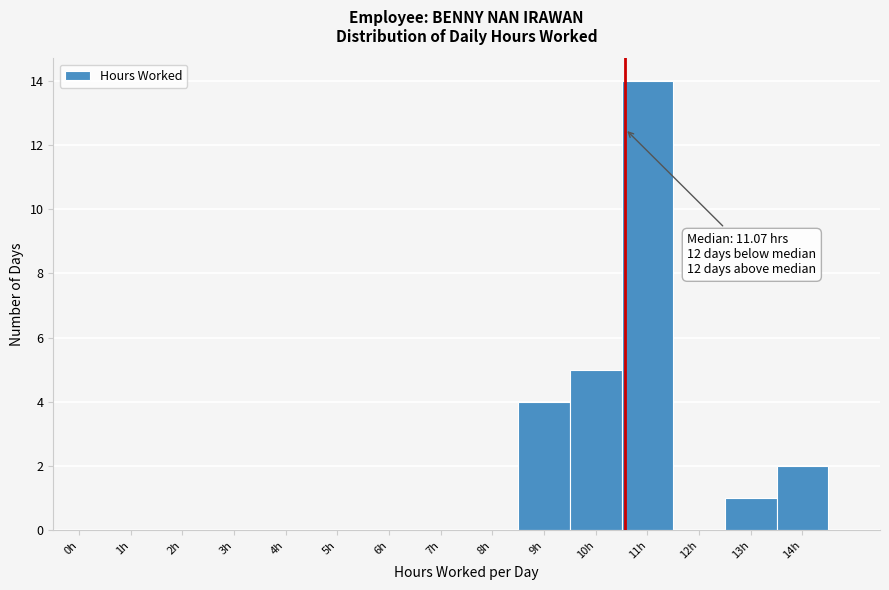

Reading left to right, list all the values displayed in this chart.

0h=0	1h=0	2h=0	3h=0	4h=0	5h=0	6h=0	7h=0	8h=0	9h=4	10h=5	11h=14	12h=0	13h=1	14h=2